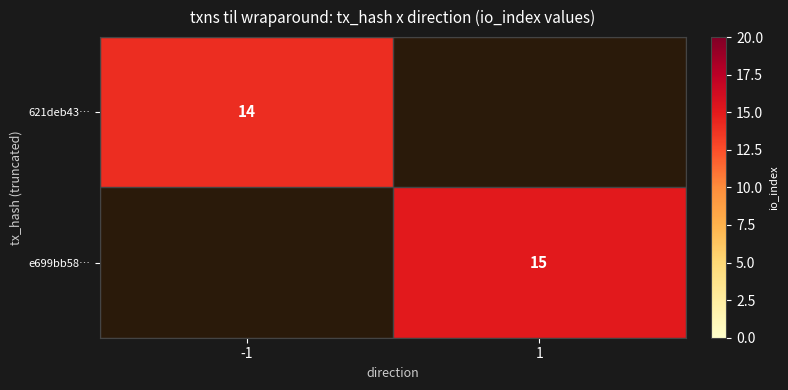

The value of 621deb43… at -1 is 14. True or false?

True